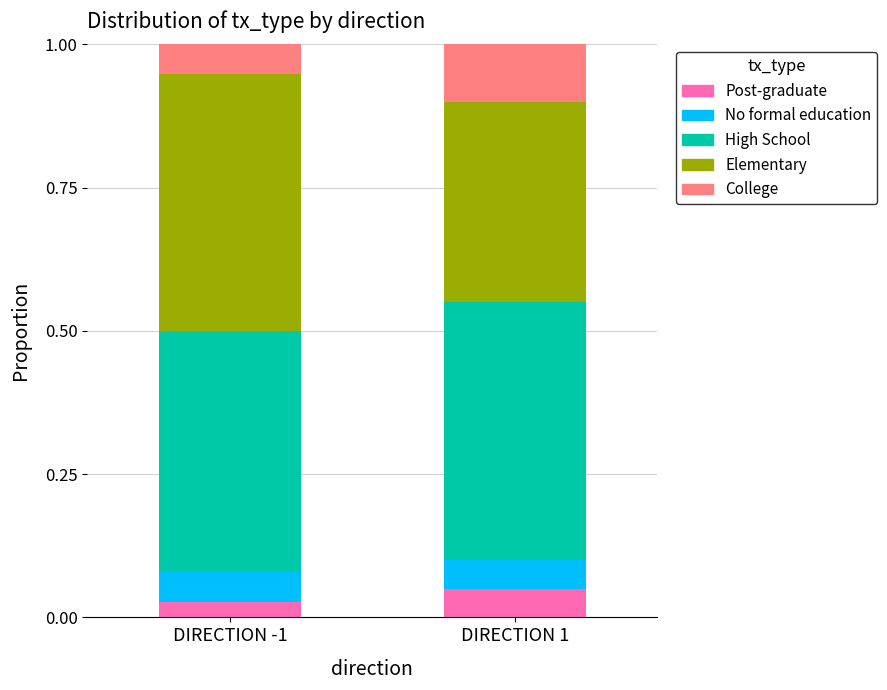

Does the chart contain stacked bars?

Yes